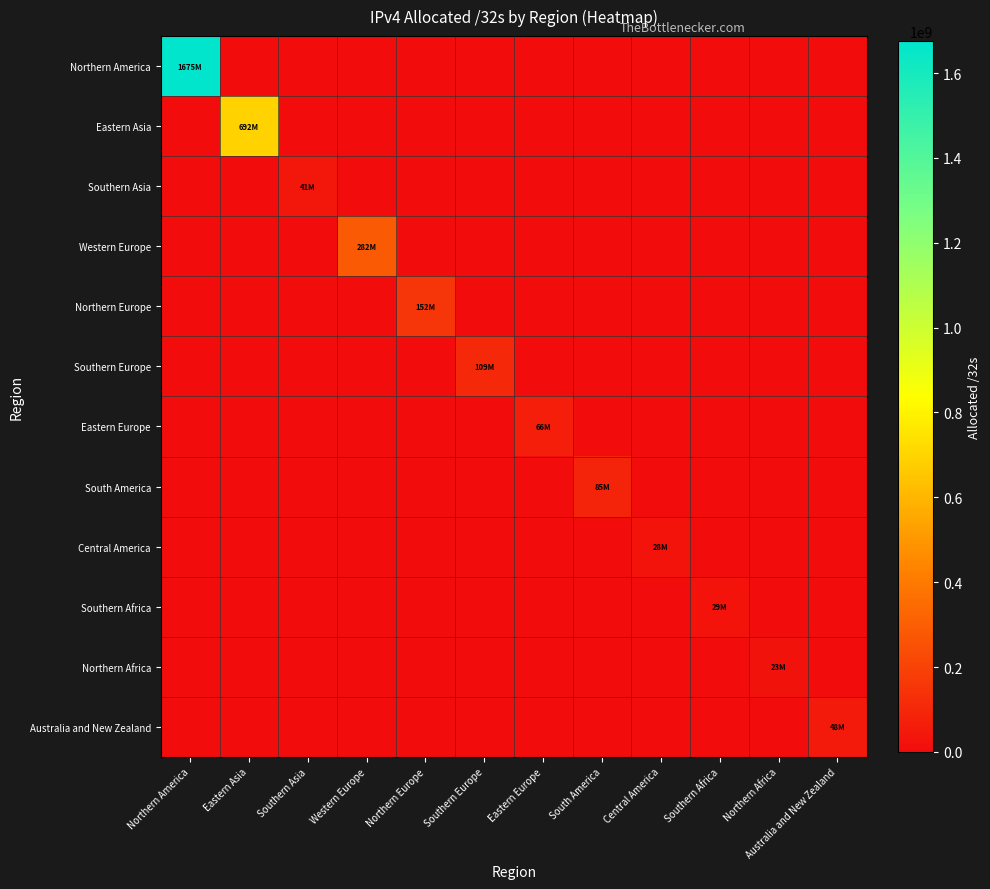

Count the number of data series in this chart.

12